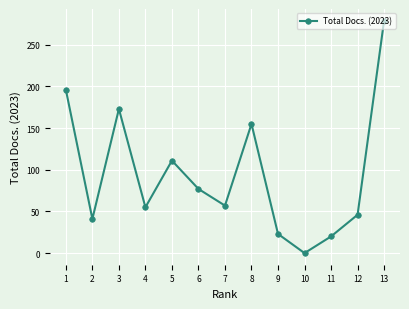

At which category does the data reach its first local peak?

3